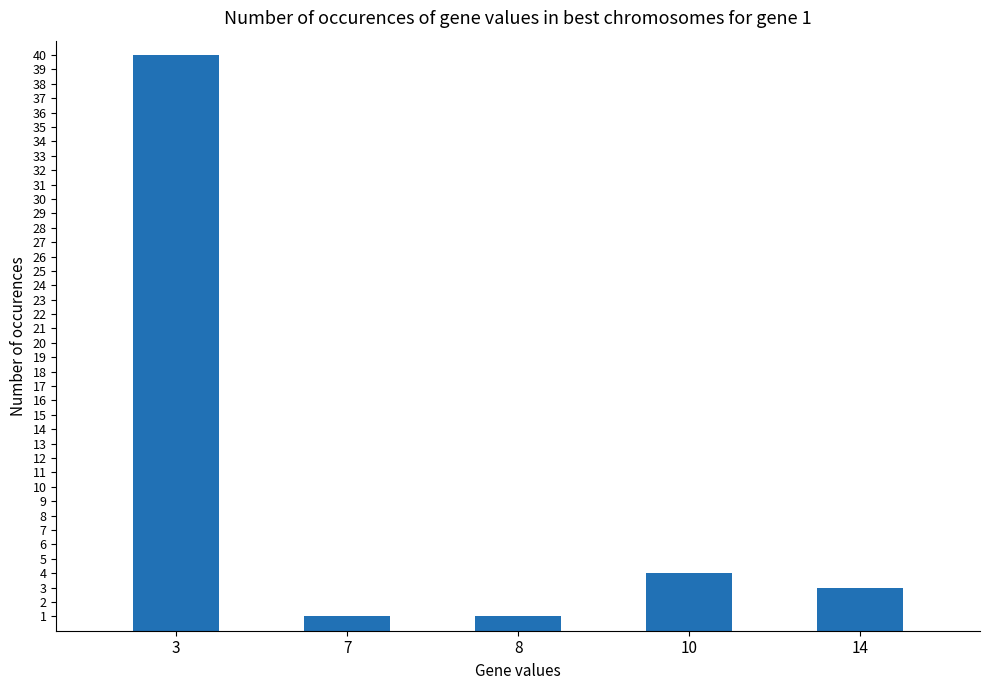

Between 8 and 3, which is larger?

3